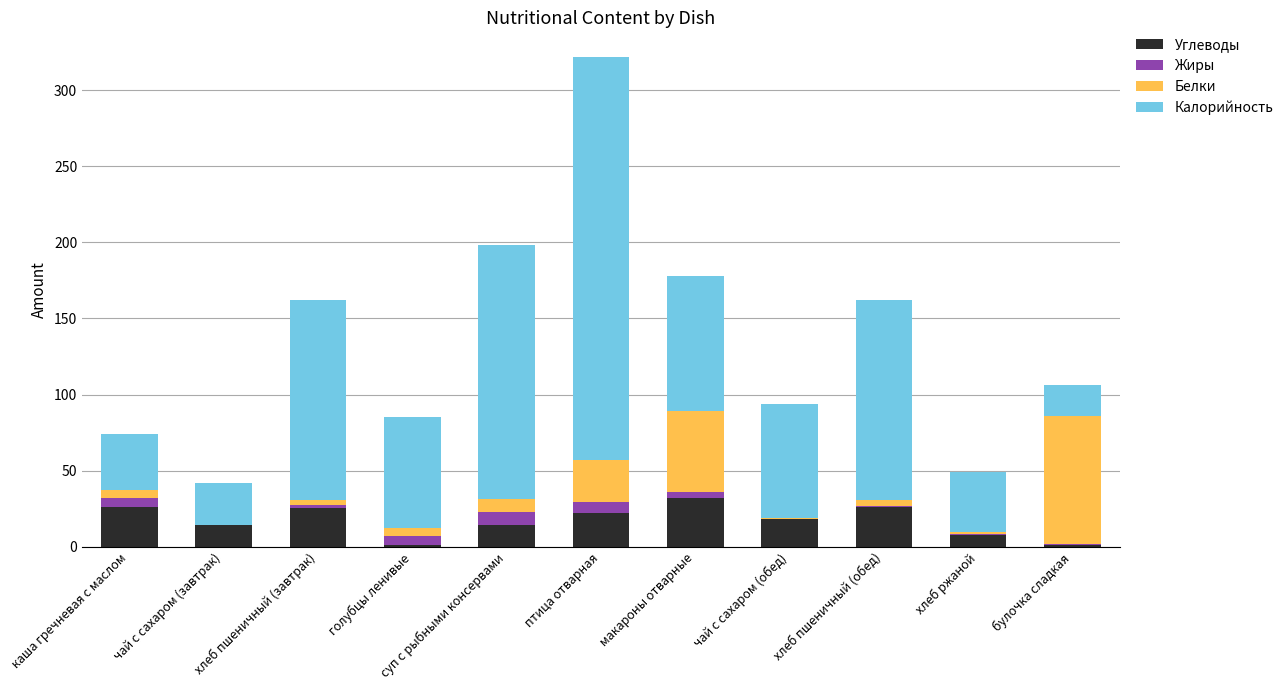

Count the number of data series in this chart.

4